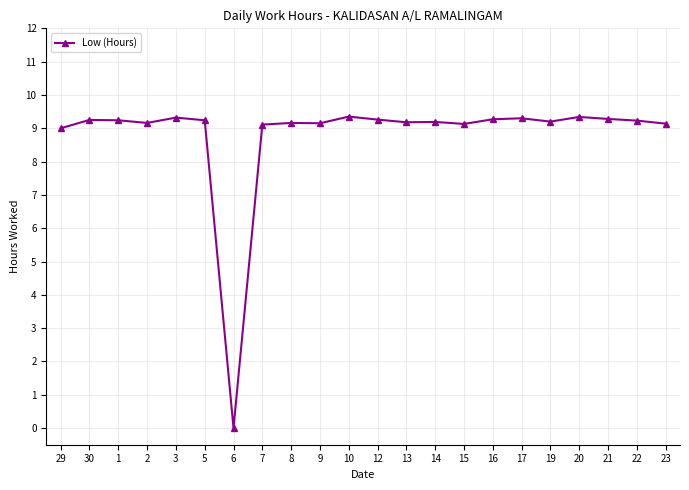

Does the chart have visible grid lines?

Yes